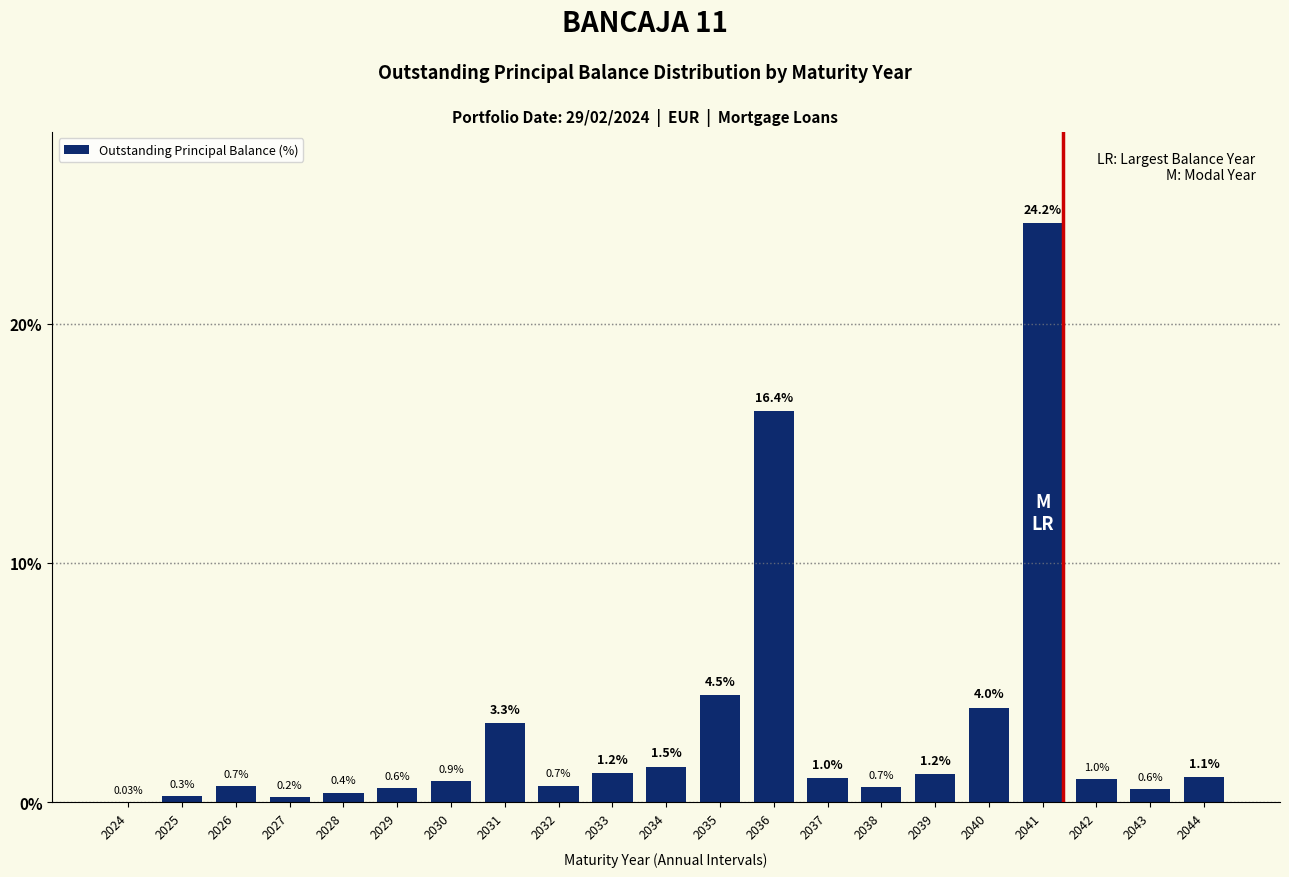

Which has a higher value, 2035 or 2026?

2035